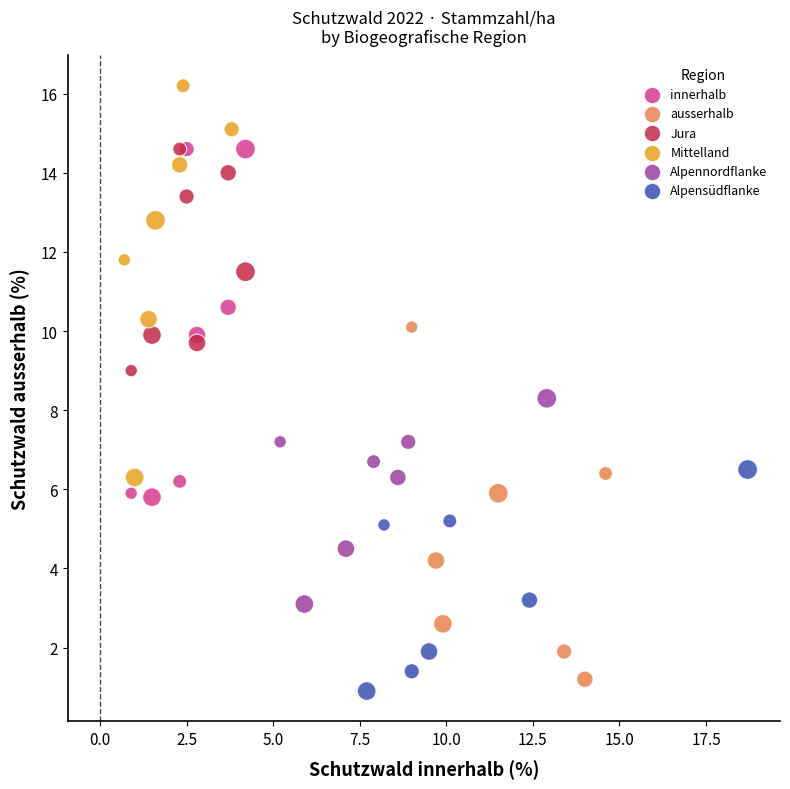

Which series reaches the maximum Y coordinate?

Mittelland